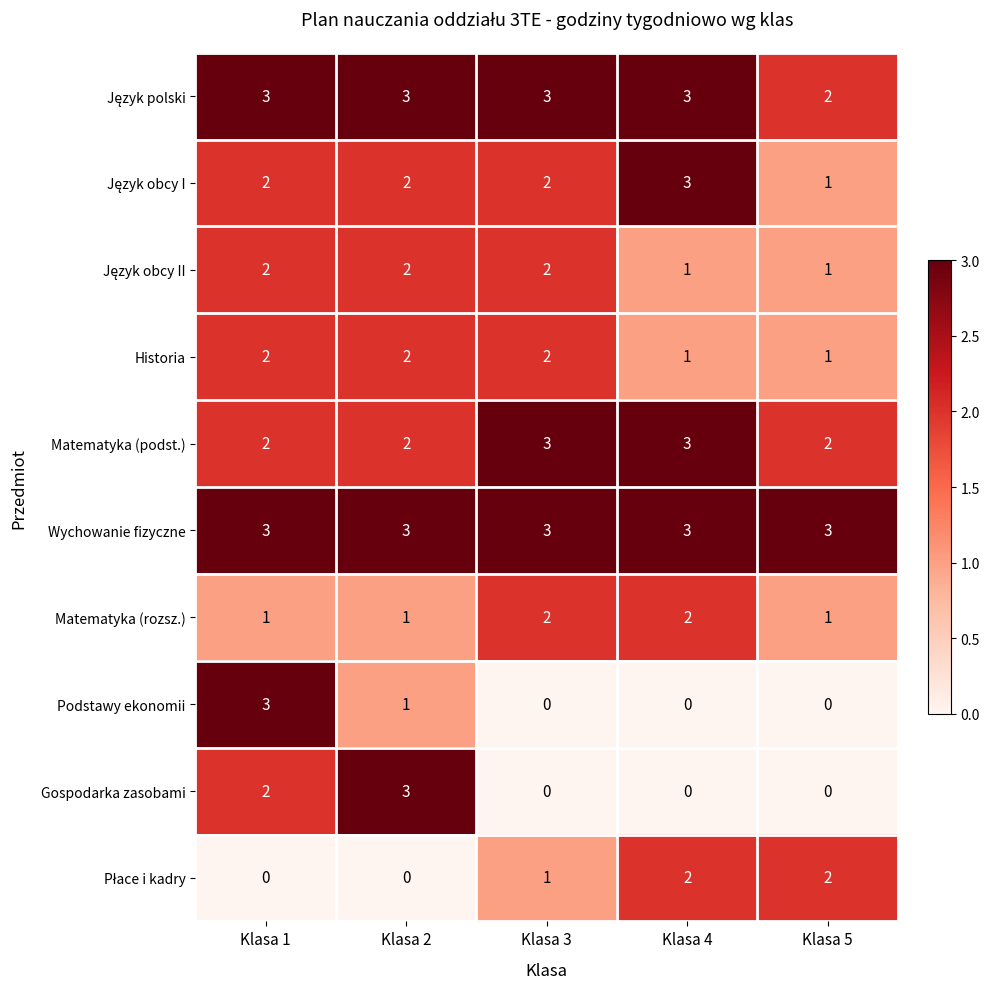

The value of Wychowanie fizyczne at Klasa 4 is 1. True or false?

False